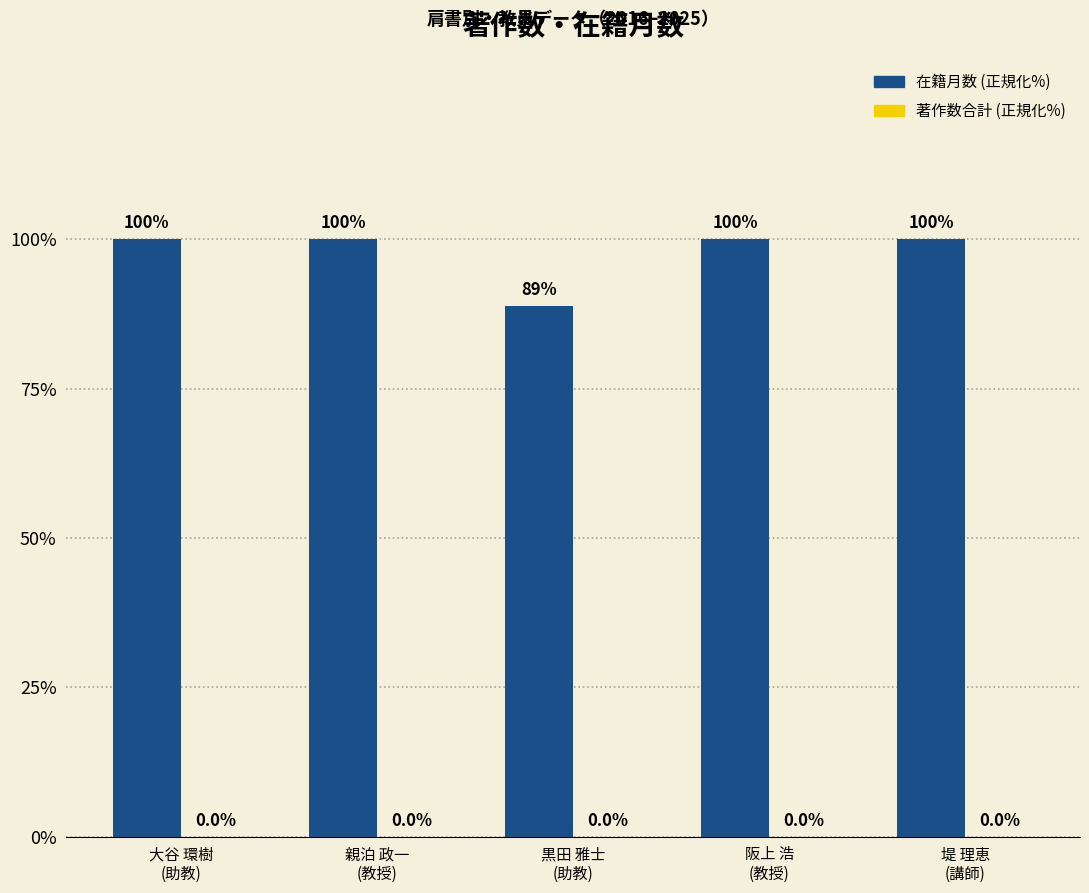

What is the label of the 2nd bar from the right?

阪上 浩
(教授)